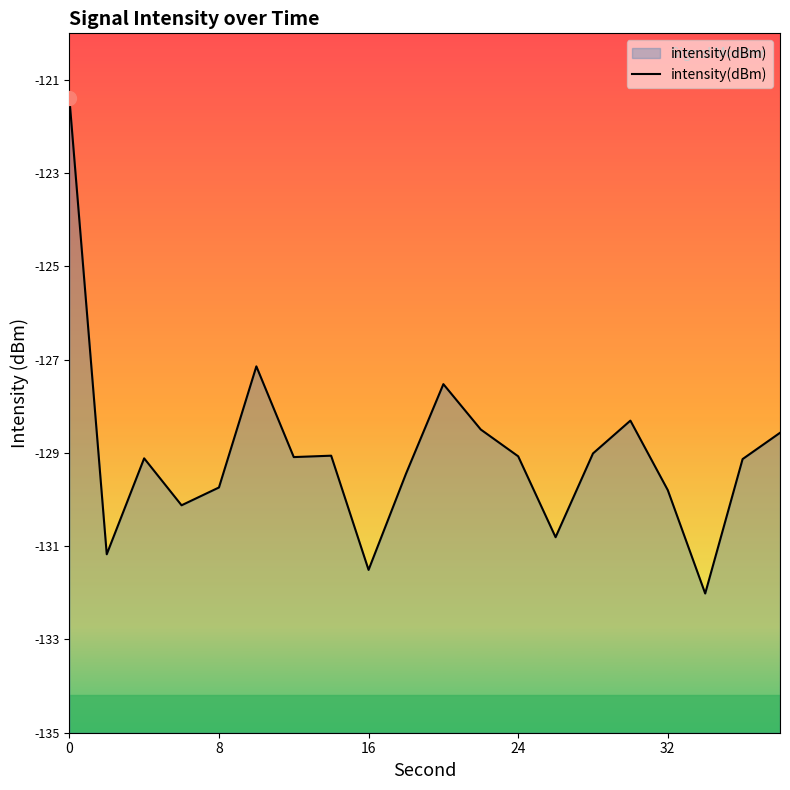

True or false: intensity(dBm) has a value of -121.4 at 0.

True